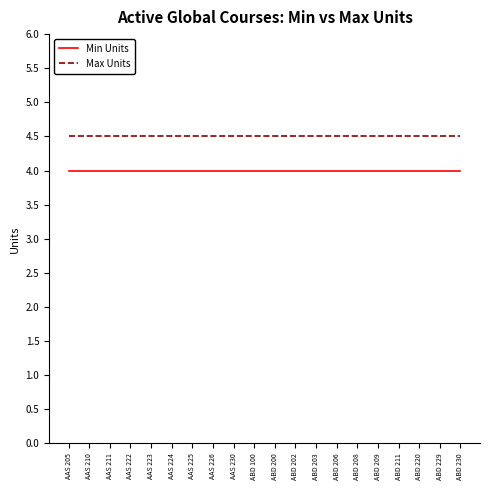

What is the approximate value of Max Units at ABD 208?

4.5